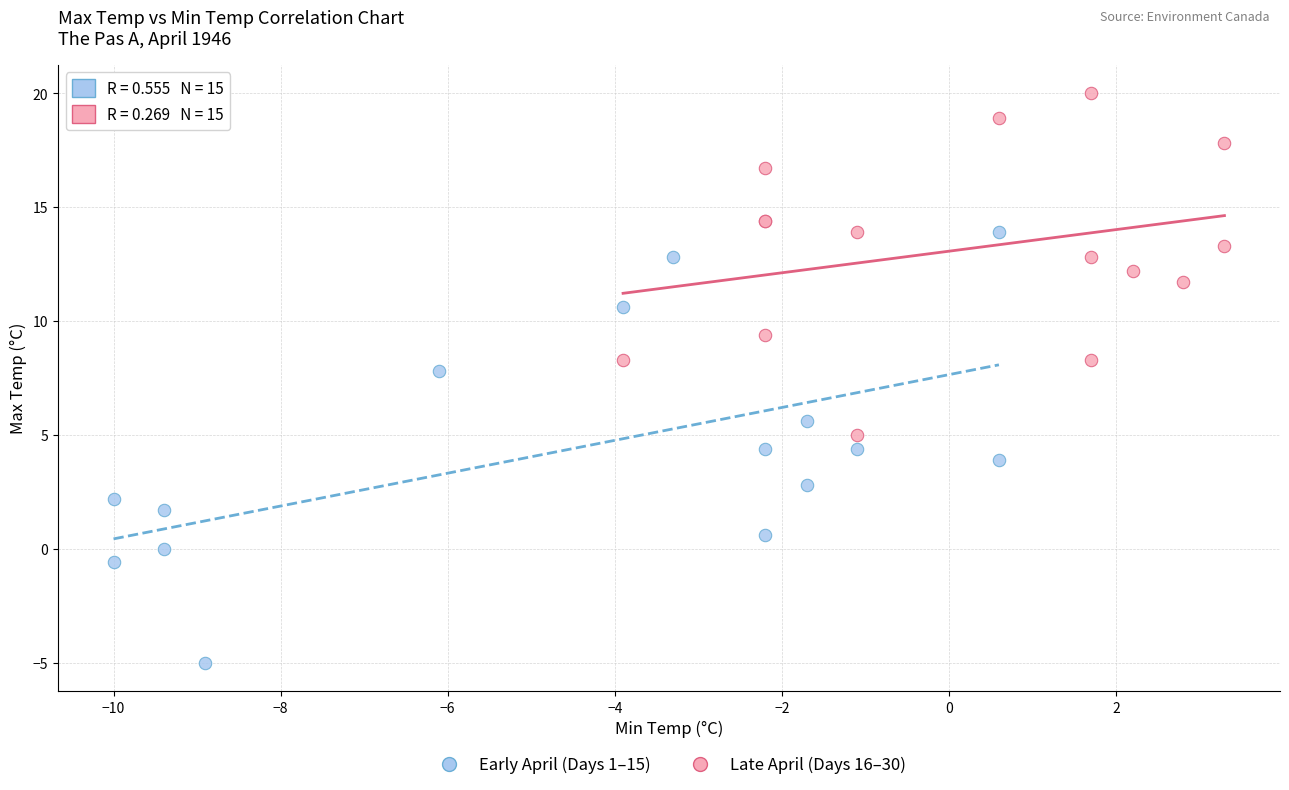

Which series has the largest Y range (max minus min)?

Early April (Days 1–15)